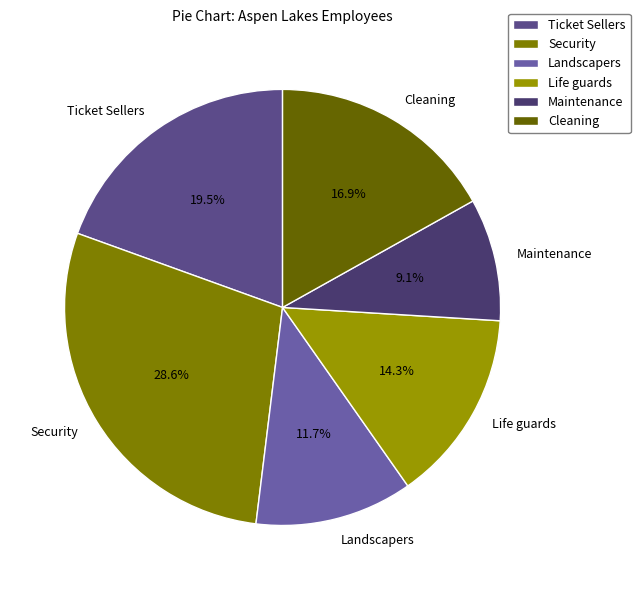

Is the sum of Landscapers and Security greater than half?

No